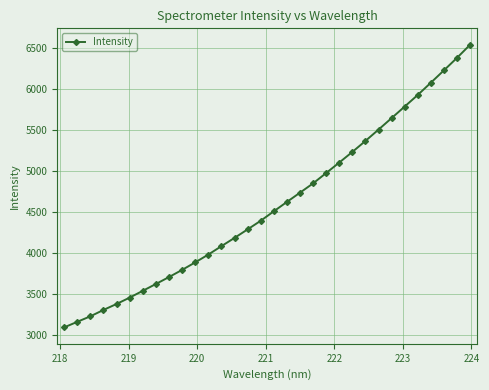

What is the greatest value displayed?

6537.6